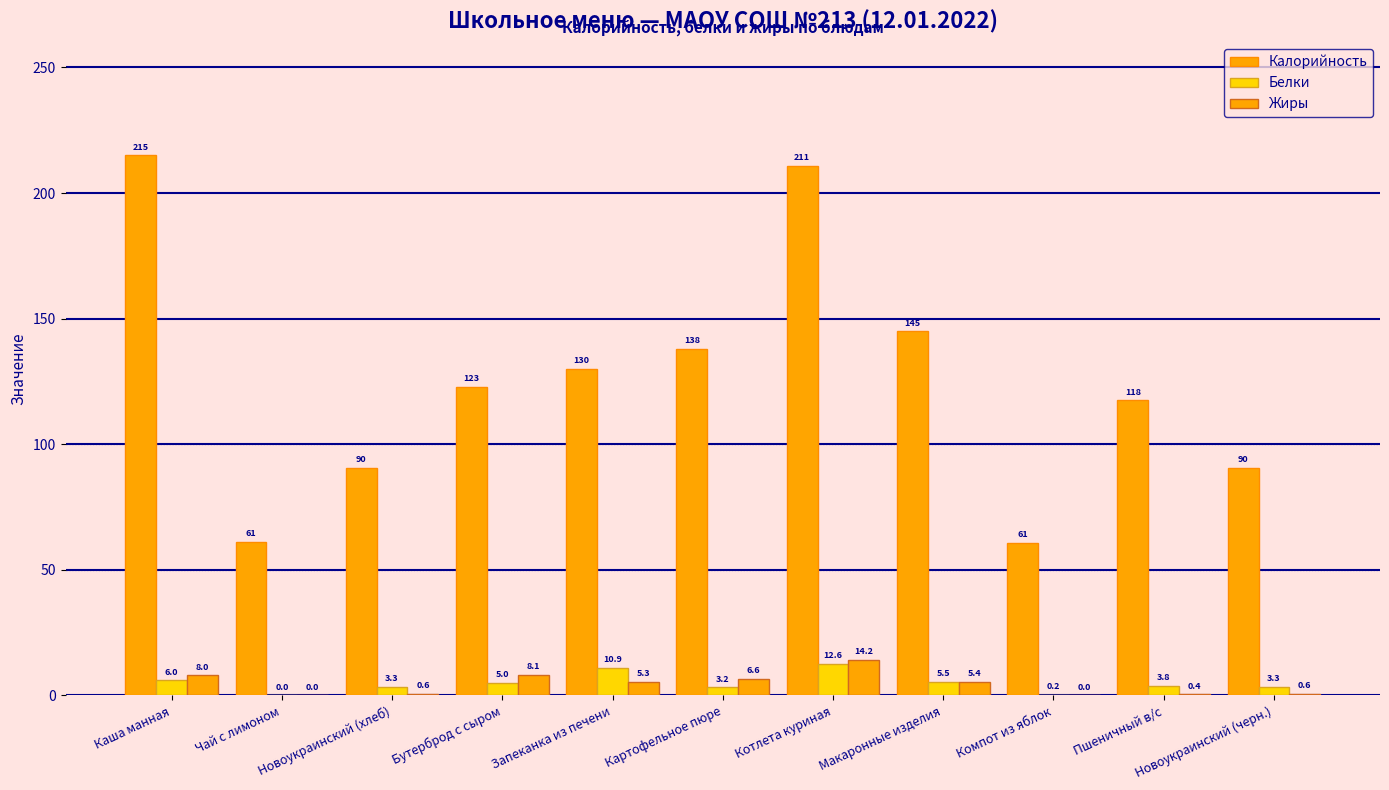

Rank the series by their maximum value, from lowest to highest.

Белки, Жиры, Калорийность